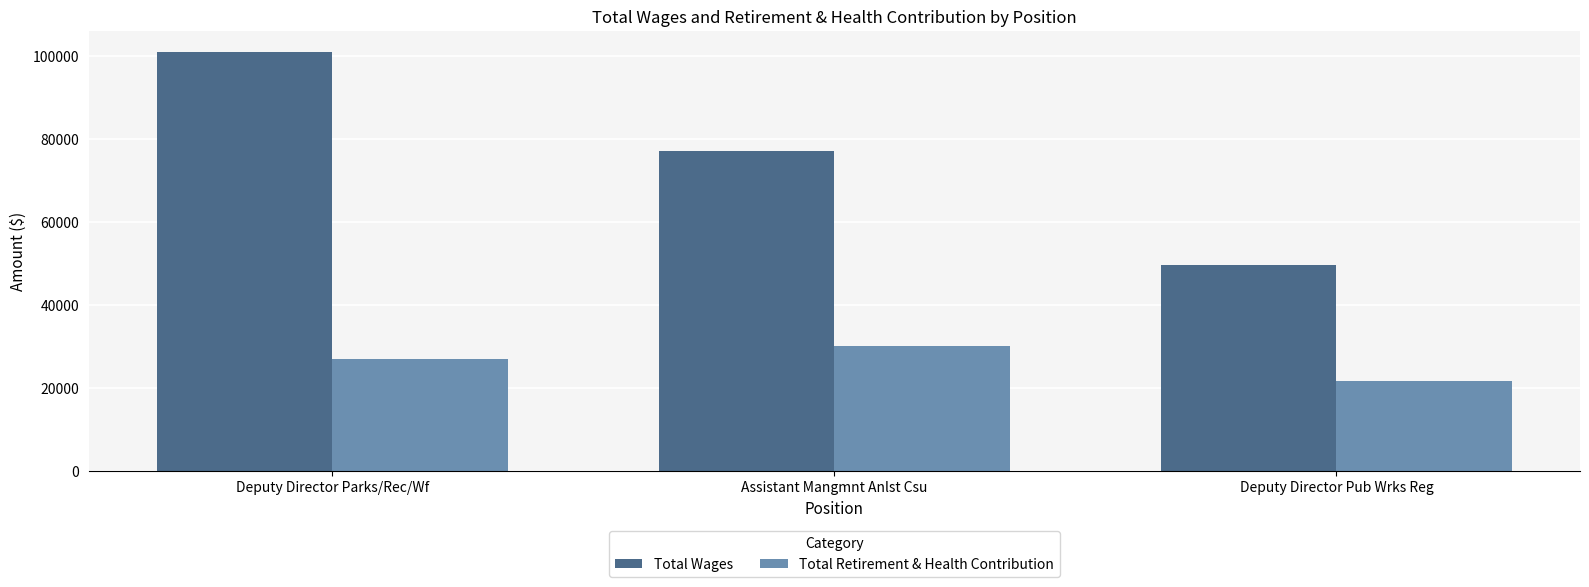

Count the number of data series in this chart.

2